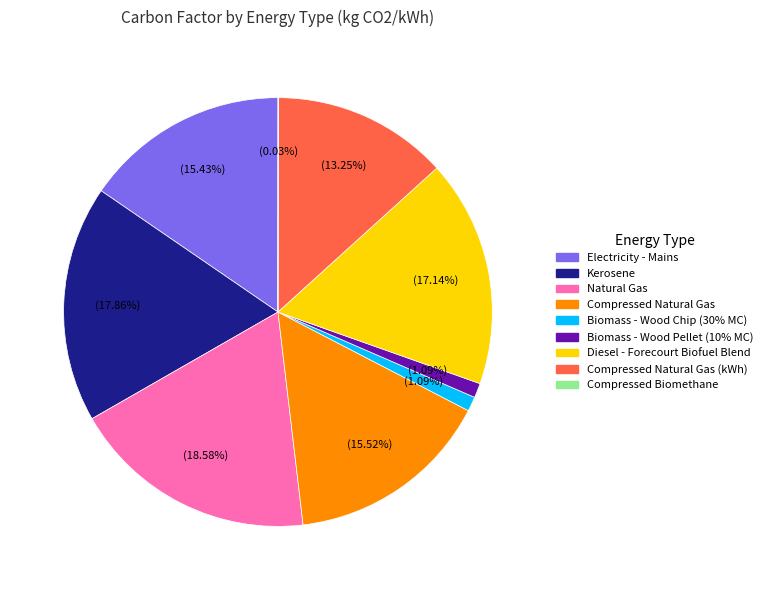

Is there a majority slice in this chart?

No